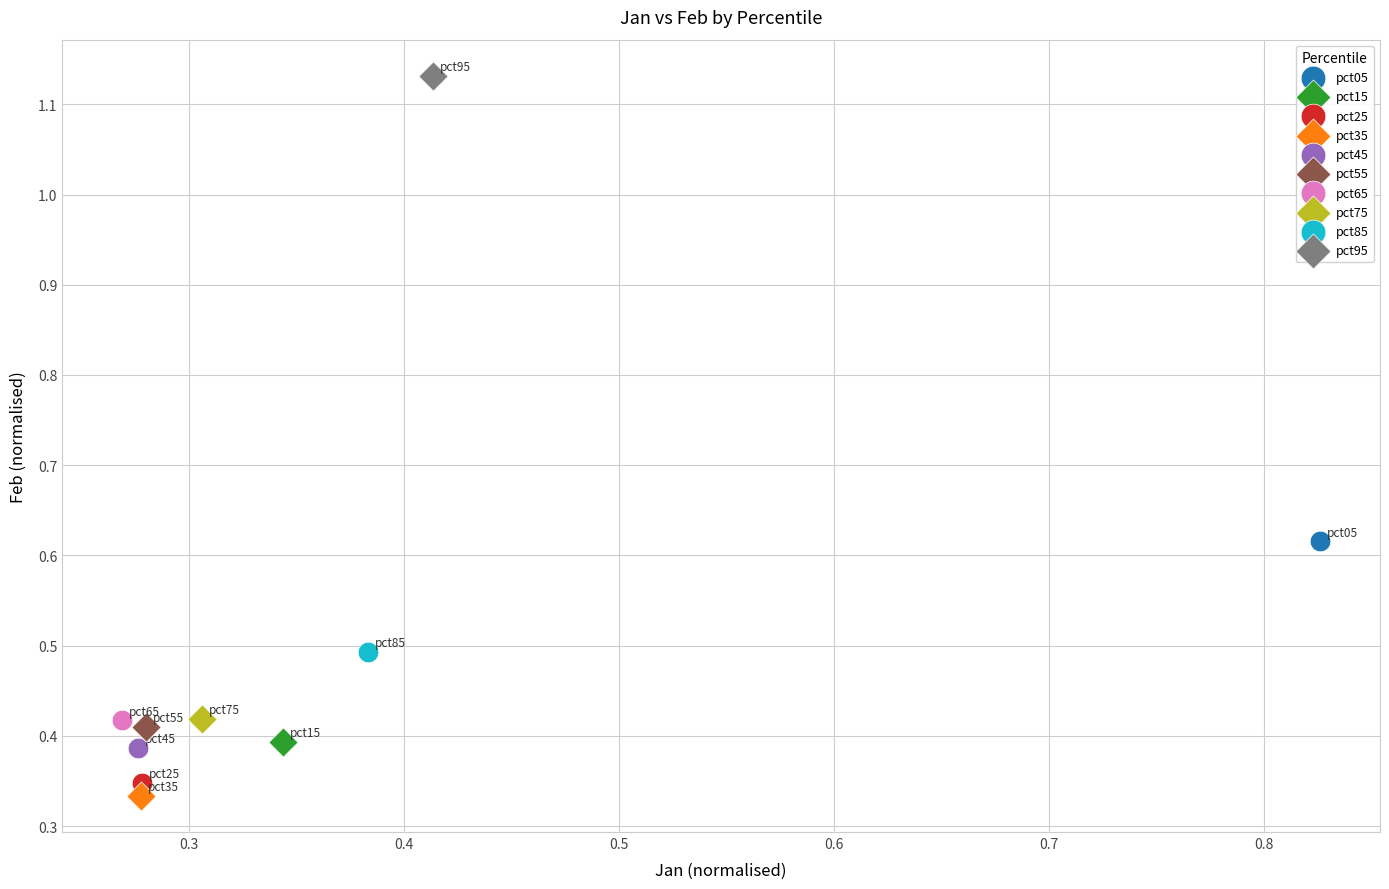

Which series reaches the minimum Y coordinate?

pct35